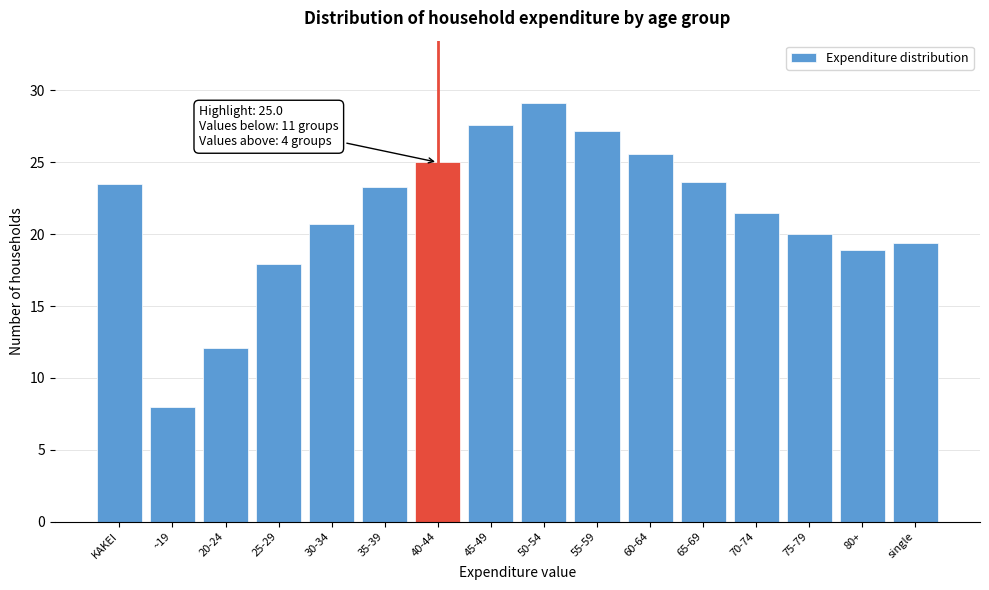

At which category does the chart reach its peak across all series?

50-54